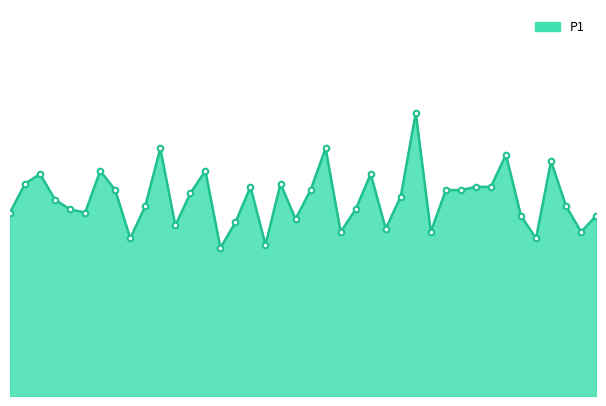

What is the average value?

6.1